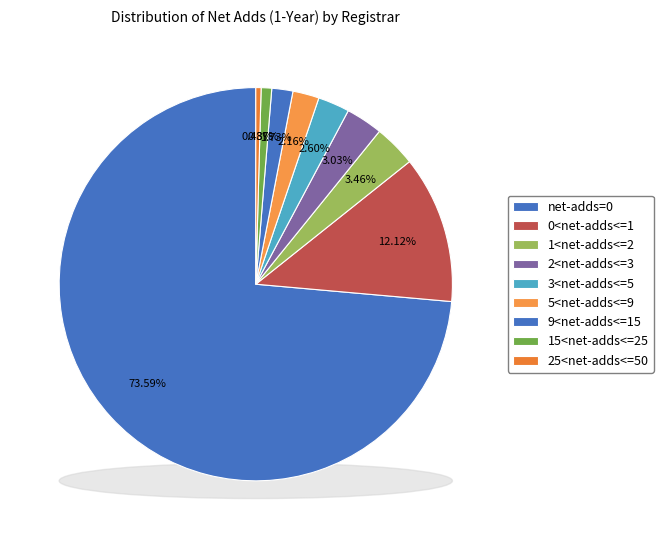

Which slice is the smallest?

25<net-adds<=50